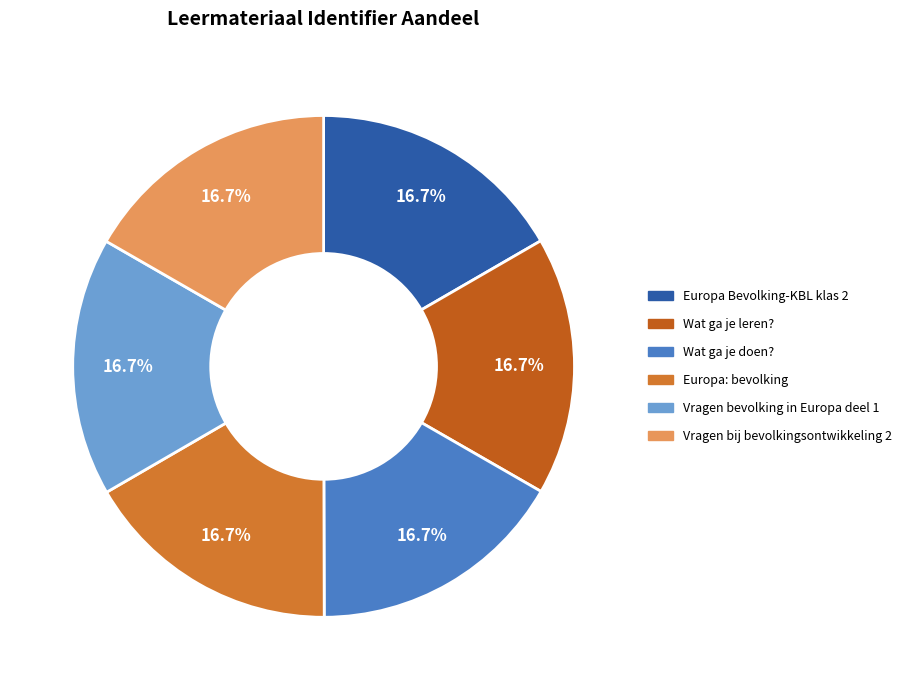

To the nearest percent, what portion does Europa Bevolking-KBL klas 2 represent?

17%